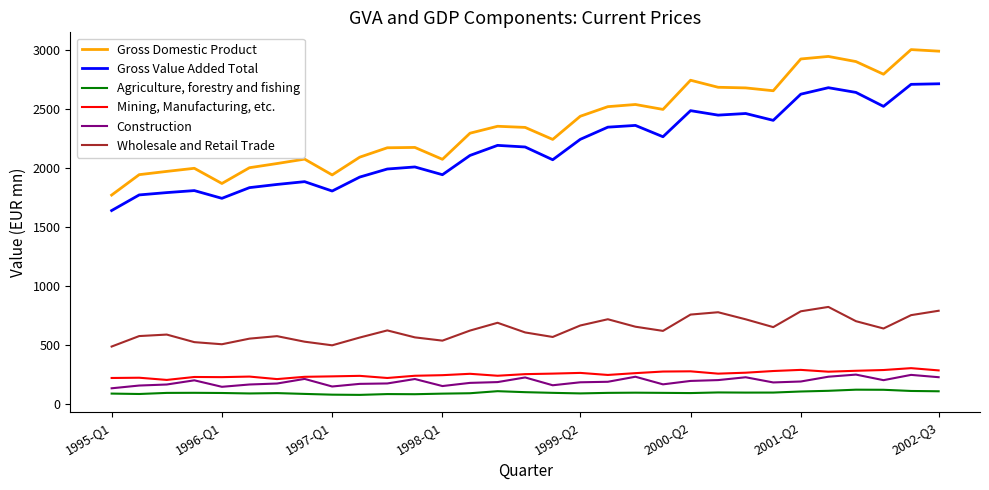

True or false: Gross Domestic Product and Agriculture, forestry and fishing cross at least once.

False